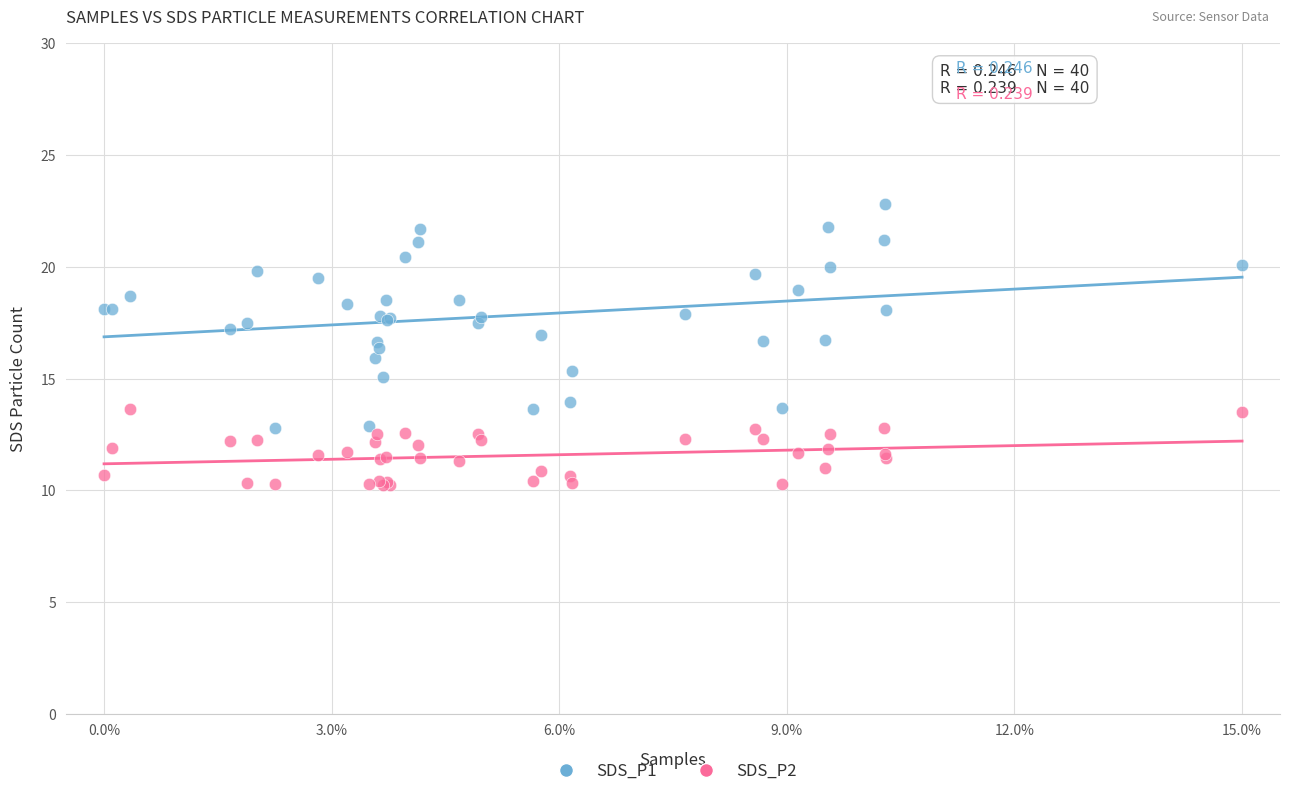

Which series reaches the maximum Y coordinate?

SDS_P1